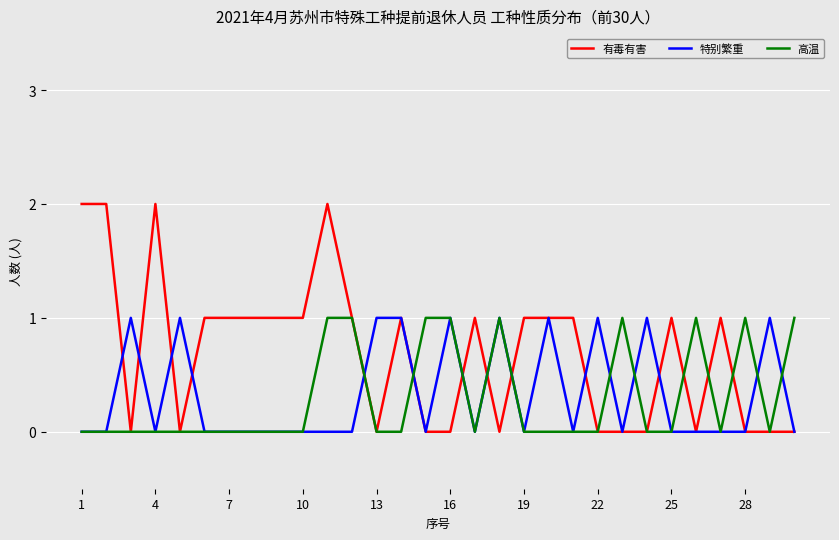

How many values in the 有毒有害 series are below 1?

13